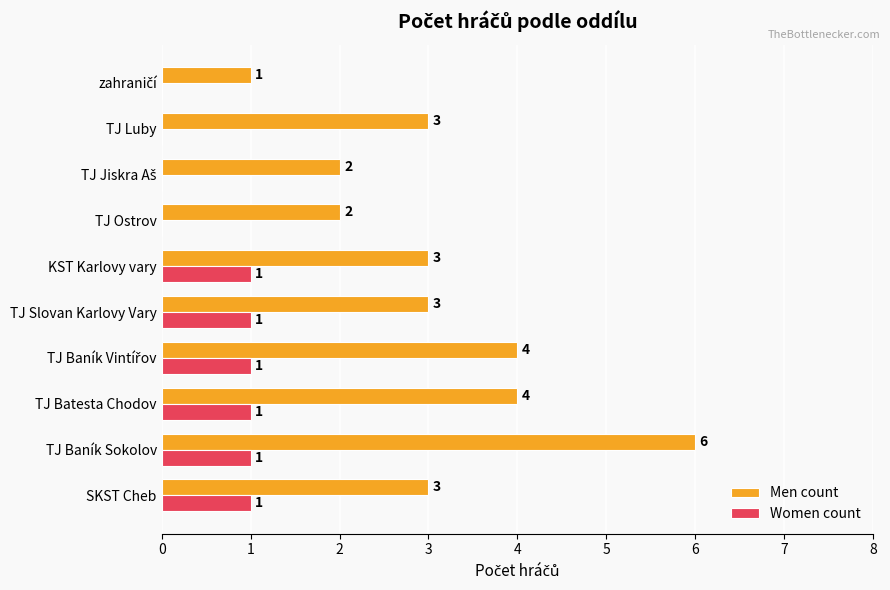

How many values in Women count are above zero?

6